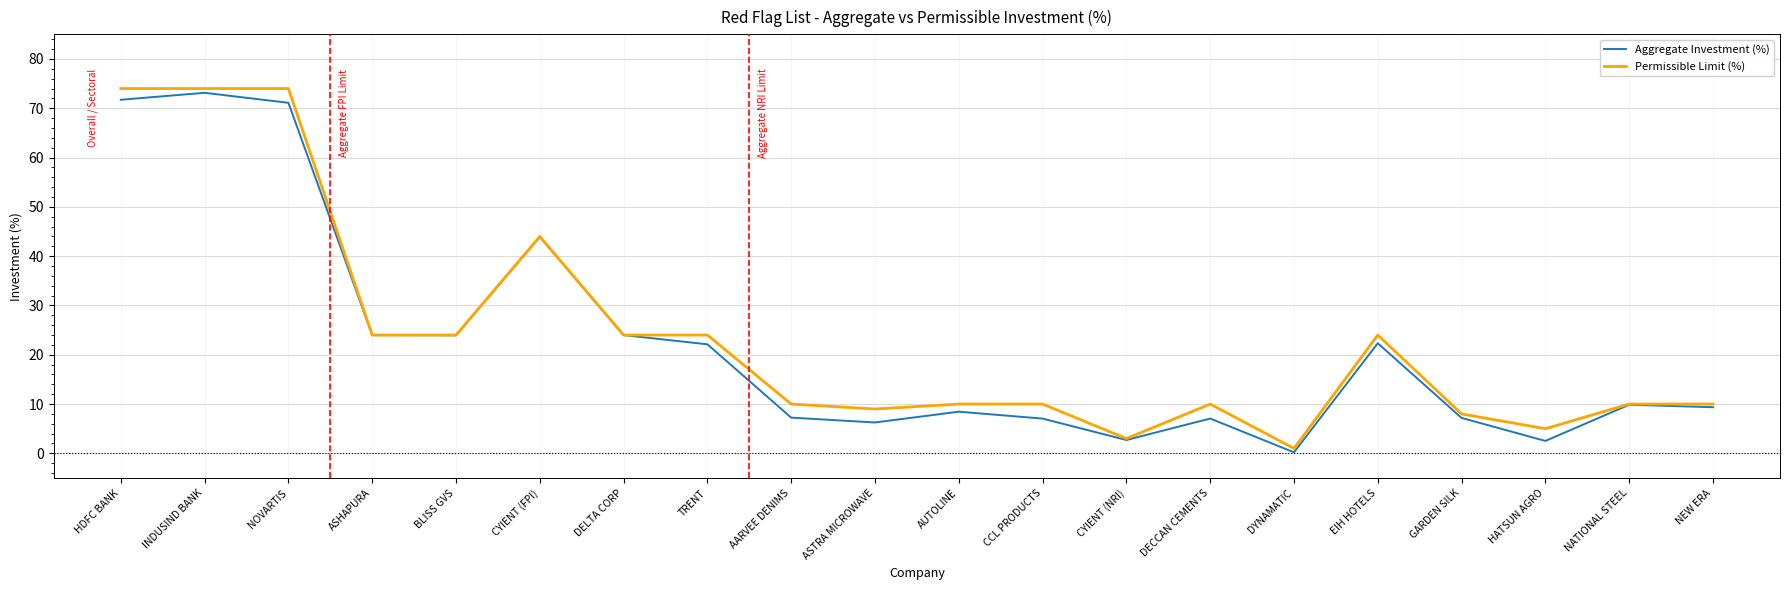

Where is the first local maximum for Aggregate Investment (%)?

INDUSIND BANK